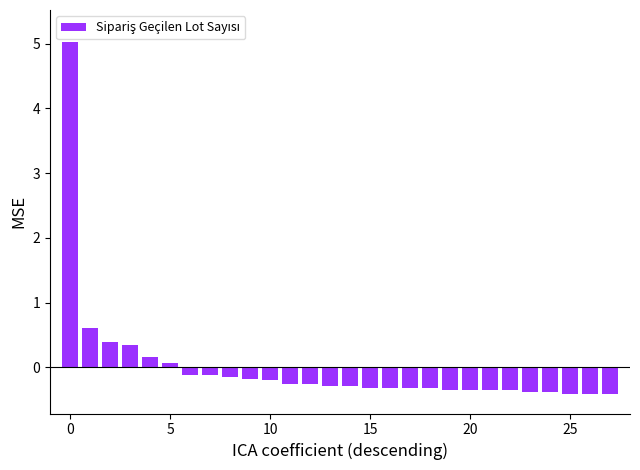

Count the number of categories in the chart.

28